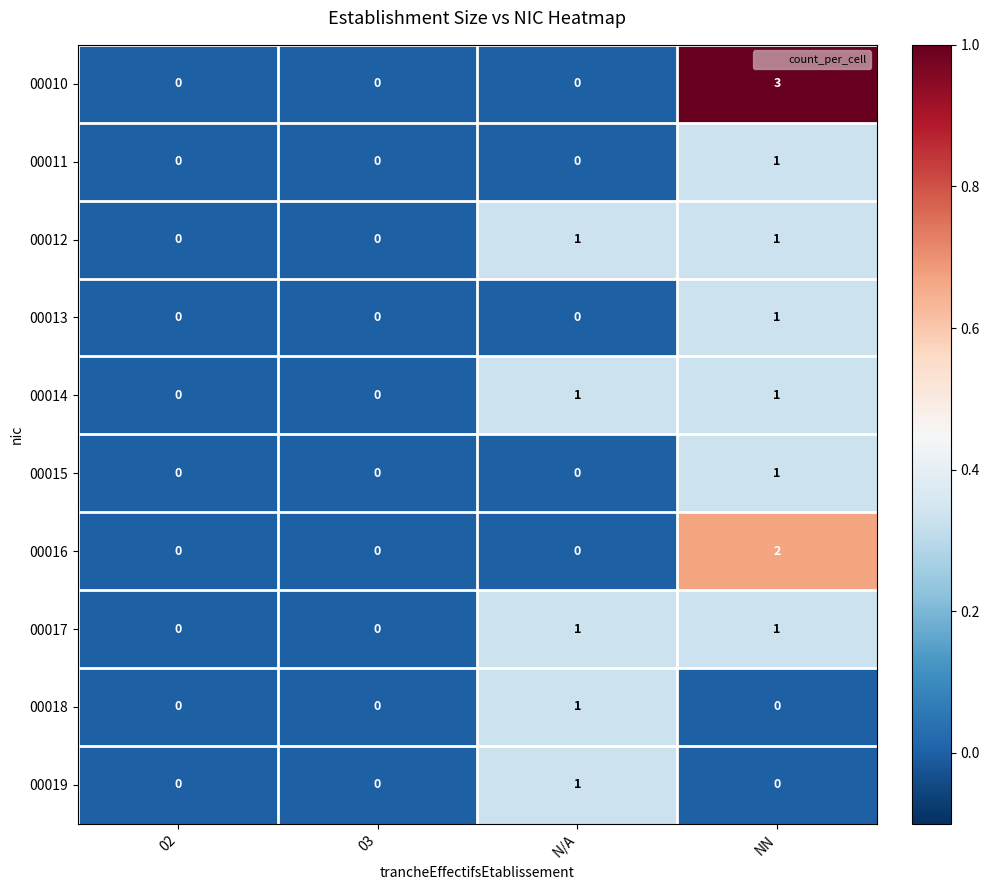

How many distinct data groups are displayed?

10